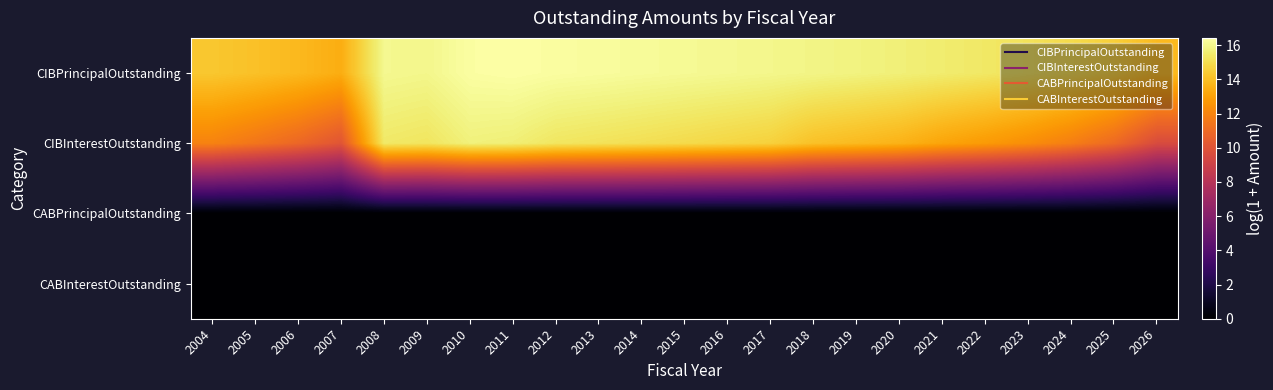

What is the spread (max minus min) of values at 2026?

13.8